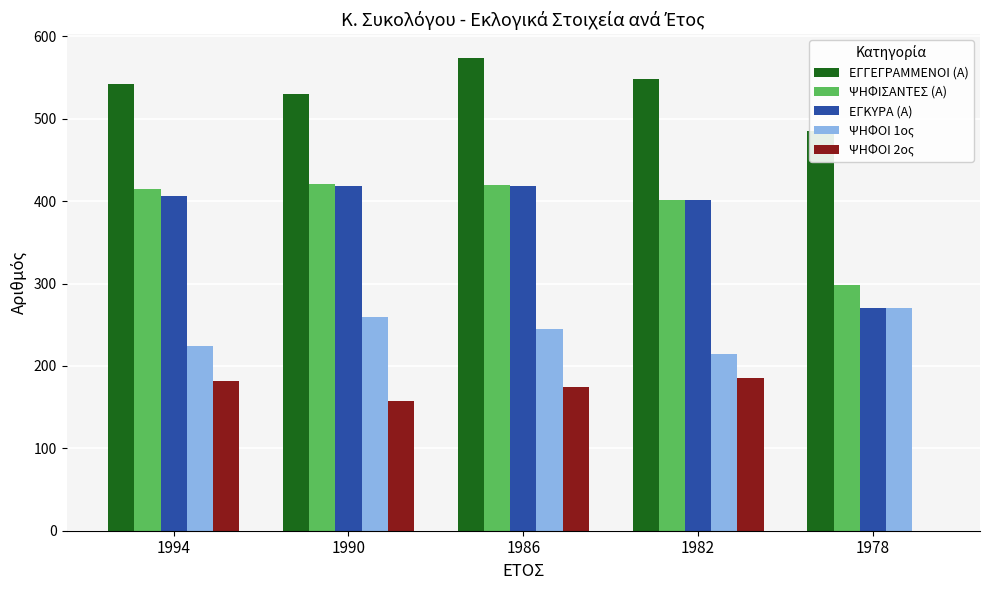

At which label is ΨΗΦΟΙ 2ος closest to 93?

1990